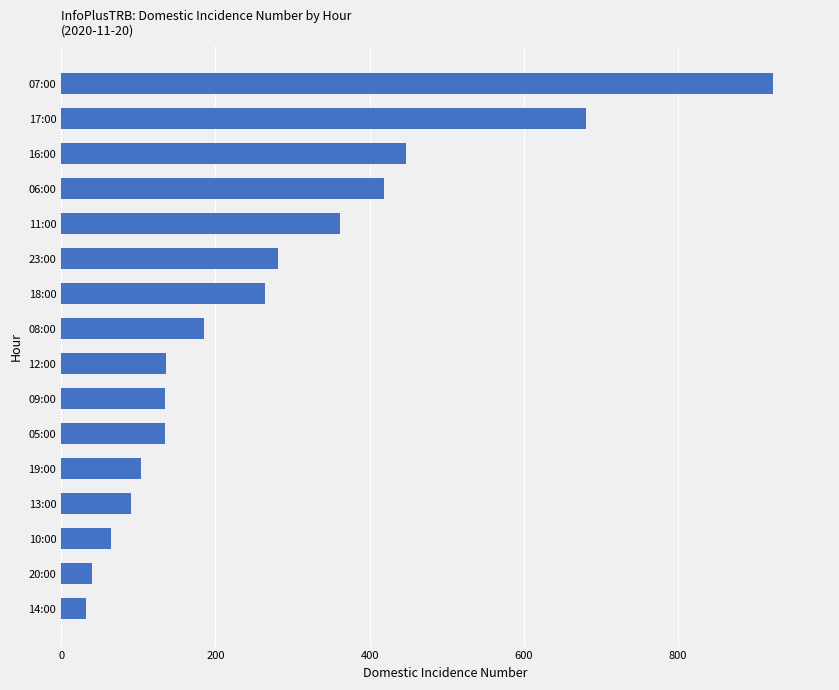

What is the difference between the second highest and second lowest values?

640